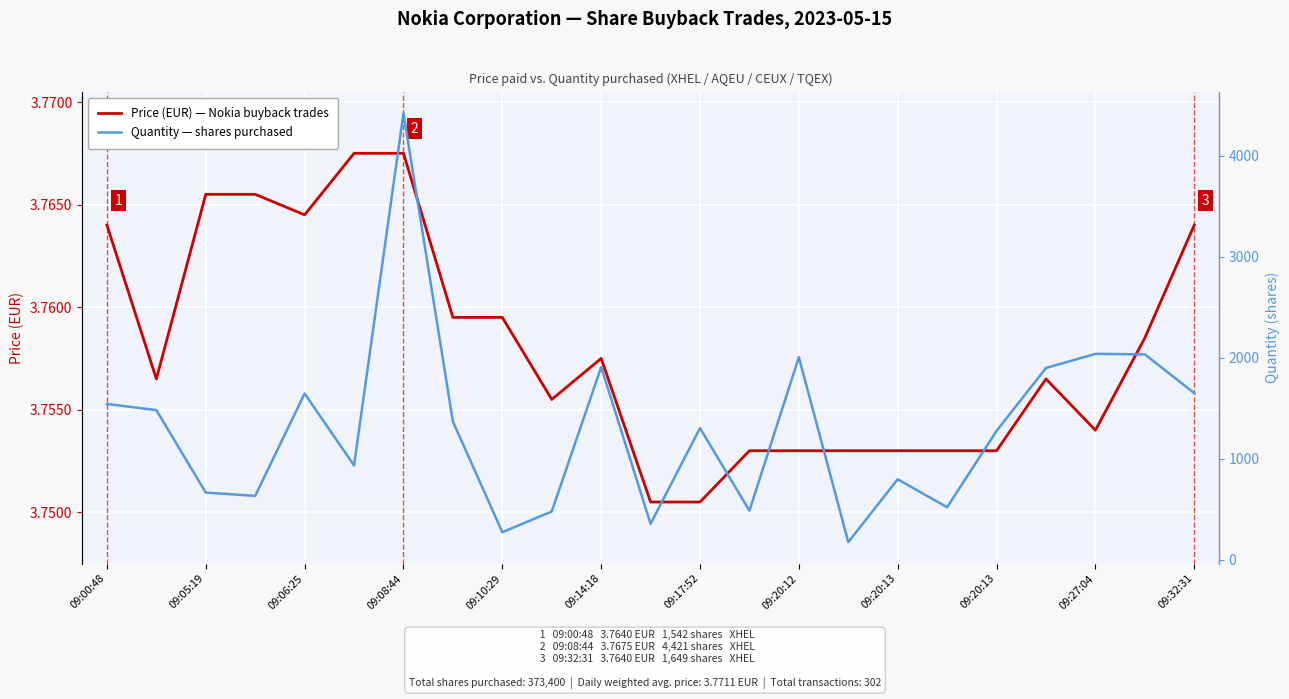

Reading left to right, extract all data points from this chart.

Price (EUR) — Nokia buyback trades: 3.8	3.8	3.8	3.8	3.8	3.8	3.8	3.8	3.8	3.8	3.8	3.8	3.8	3.8	3.8	3.8	3.8	3.8	3.8	3.8	3.8	3.8	3.8
Quantity — shares purchased: 1542.0	1481.0	664.0	632.0	1645.0	933.0	4421.0	1368.0	272.0	477.0	1907.0	355.0	1303.0	485.0	2005.0	174.0	796.0	519.0	1275.0	1898.0	2038.0	2033.0	1649.0